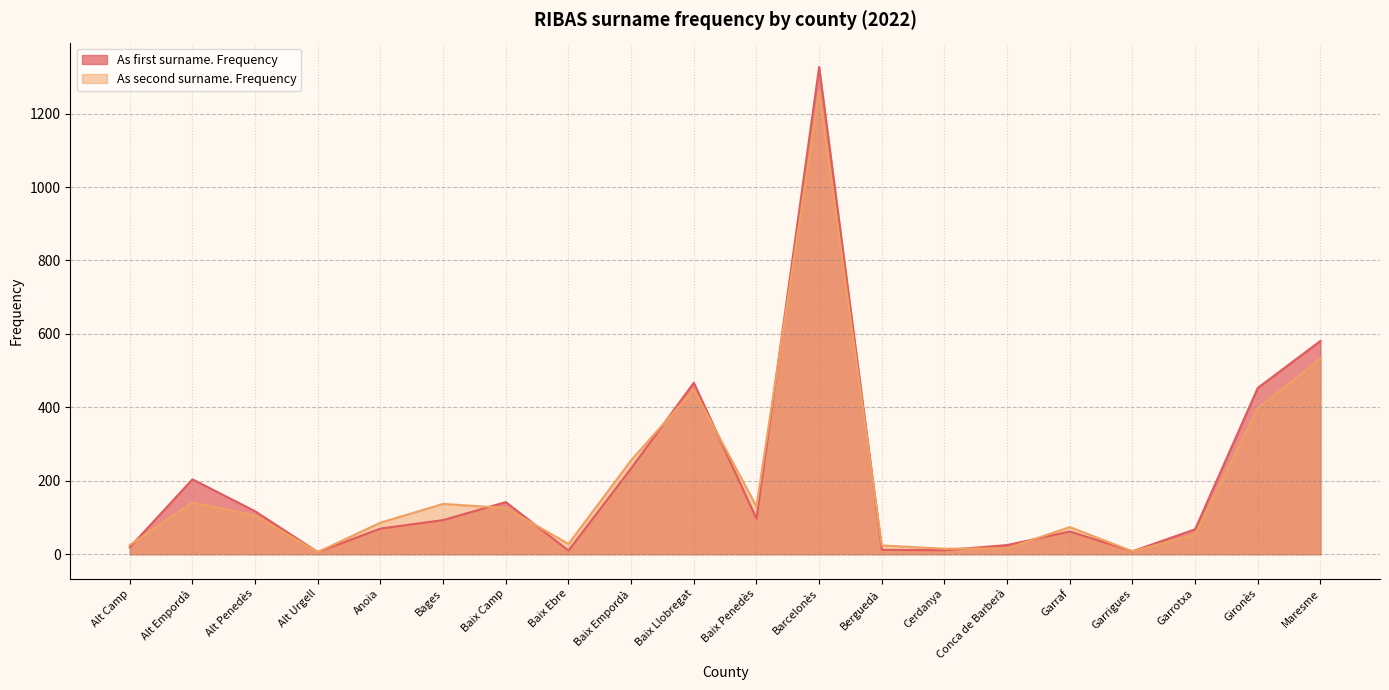

What are all the series names shown in the legend?

As first surname. Frequency, As second surname. Frequency